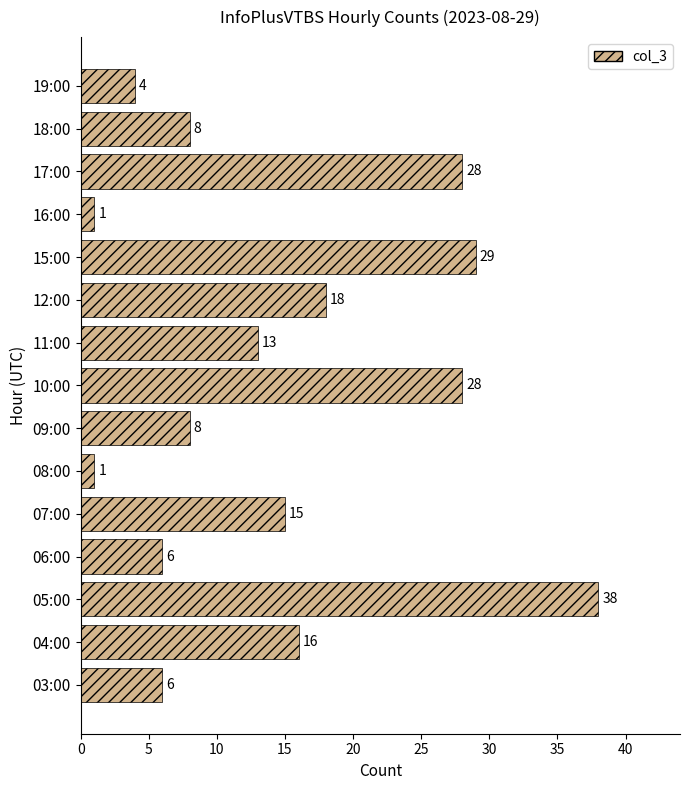

Approximately how many times larger is the value at 17:00 compared to 05:00?

0.7